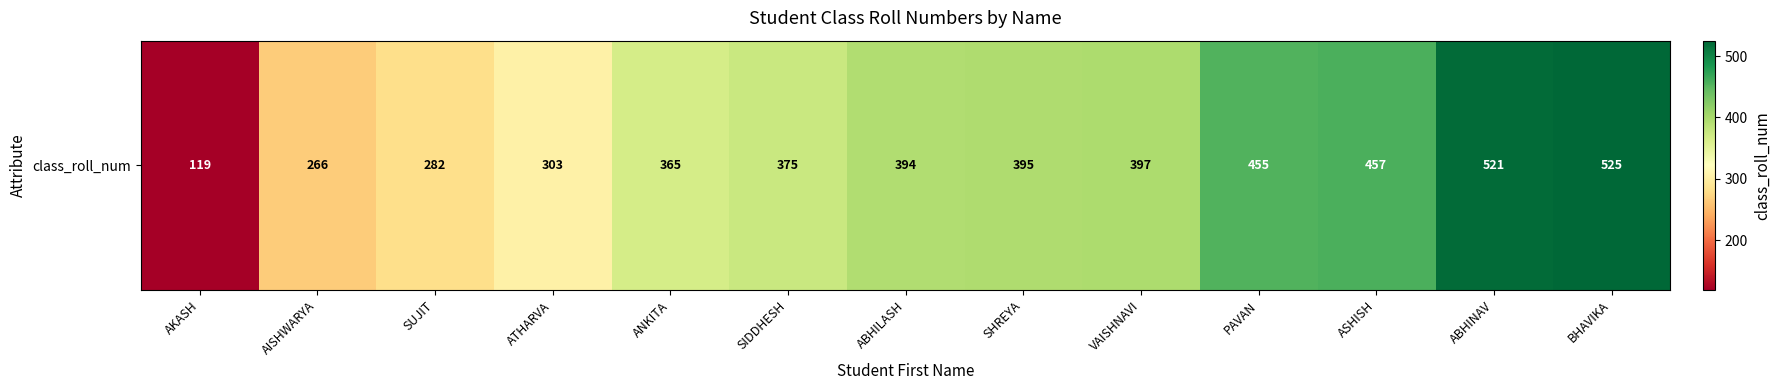

Reading left to right, list all the values displayed in this chart.

AKASH=119	AISHWARYA=266	SUJIT=282	ATHARVA=303	ANKITA=365	SIDDHESH=375	ABHILASH=394	SHREYA=395	VAISHNAVI=397	PAVAN=455	ASHISH=457	ABHINAV=521	BHAVIKA=525